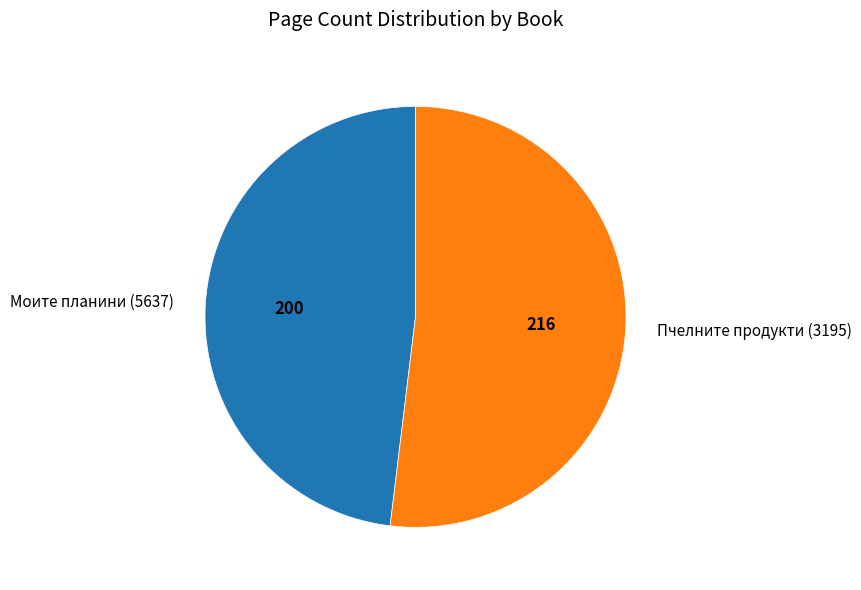

Rank the categories by value from highest to lowest.

Пчелните продукти (3195), Моите планини (5637)